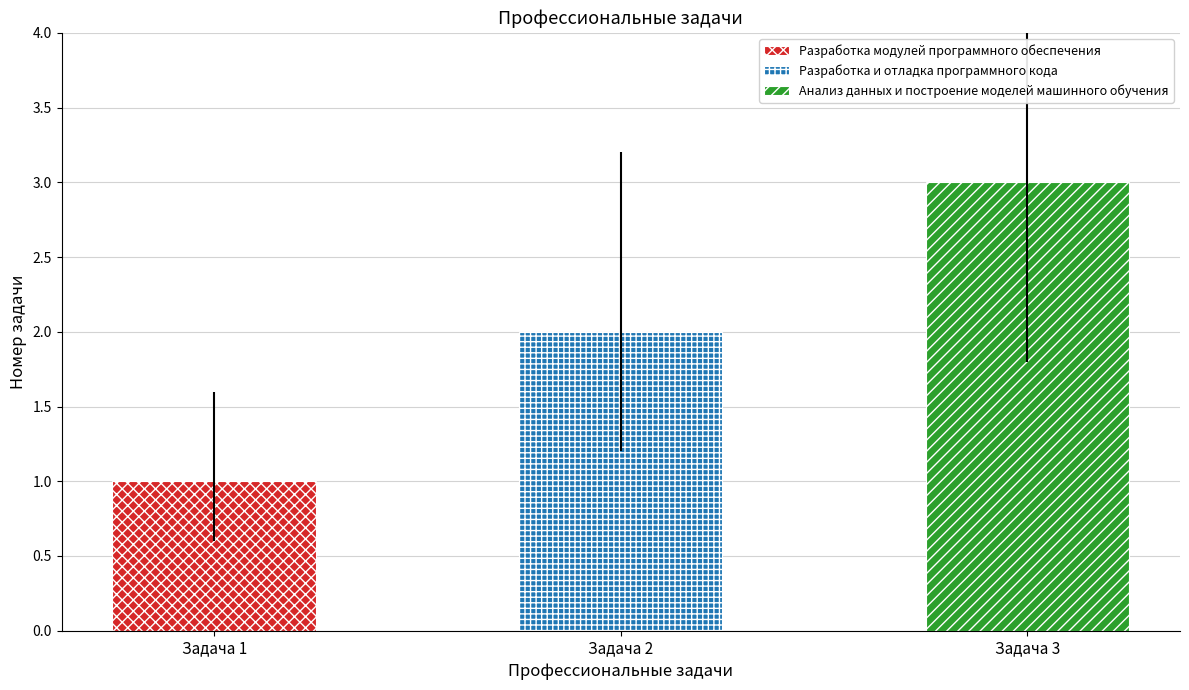

What is the smallest value displayed?

1